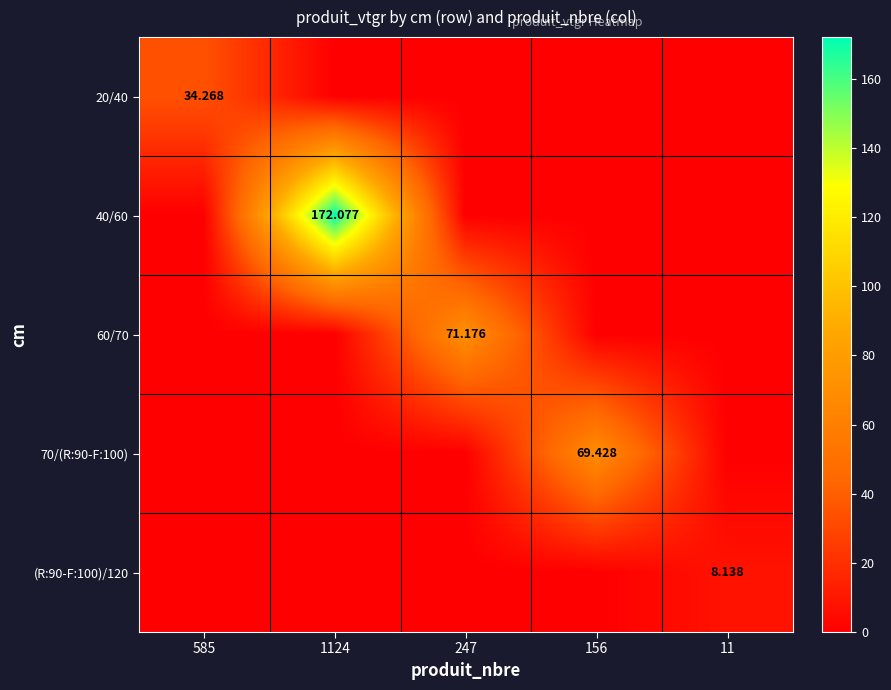

What is the average value of the 20/40 series?

6.9